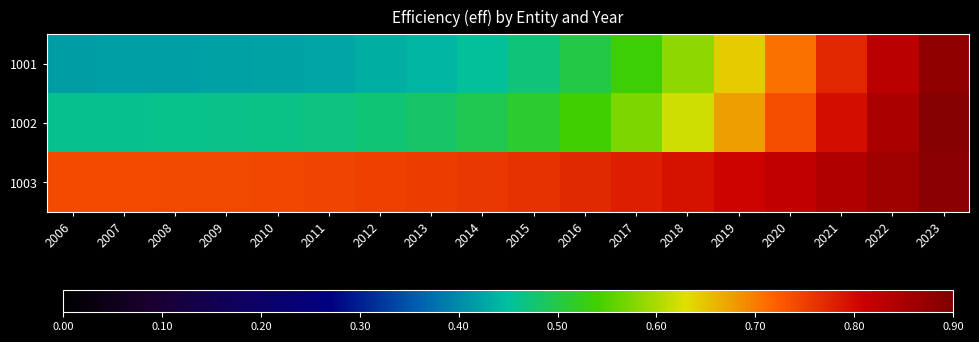

Reading right to left, what are all the values shown in this chart?

1001: 2023=0.9	2022=0.8	2021=0.8	2020=0.7	2019=0.6	2018=0.6	2017=0.5	2016=0.5	2015=0.5	2014=0.5	2013=0.4	2012=0.4	2011=0.4	2010=0.4	2009=0.4	2008=0.4	2007=0.4	2006=0.4
1002: 2023=0.9	2022=0.8	2021=0.8	2020=0.7	2019=0.7	2018=0.6	2017=0.6	2016=0.5	2015=0.5	2014=0.5	2013=0.5	2012=0.5	2011=0.5	2010=0.5	2009=0.5	2008=0.5	2007=0.5	2006=0.5
1003: 2023=0.9	2022=0.9	2021=0.8	2020=0.8	2019=0.8	2018=0.8	2017=0.8	2016=0.8	2015=0.8	2014=0.8	2013=0.8	2012=0.7	2011=0.7	2010=0.7	2009=0.7	2008=0.7	2007=0.7	2006=0.7